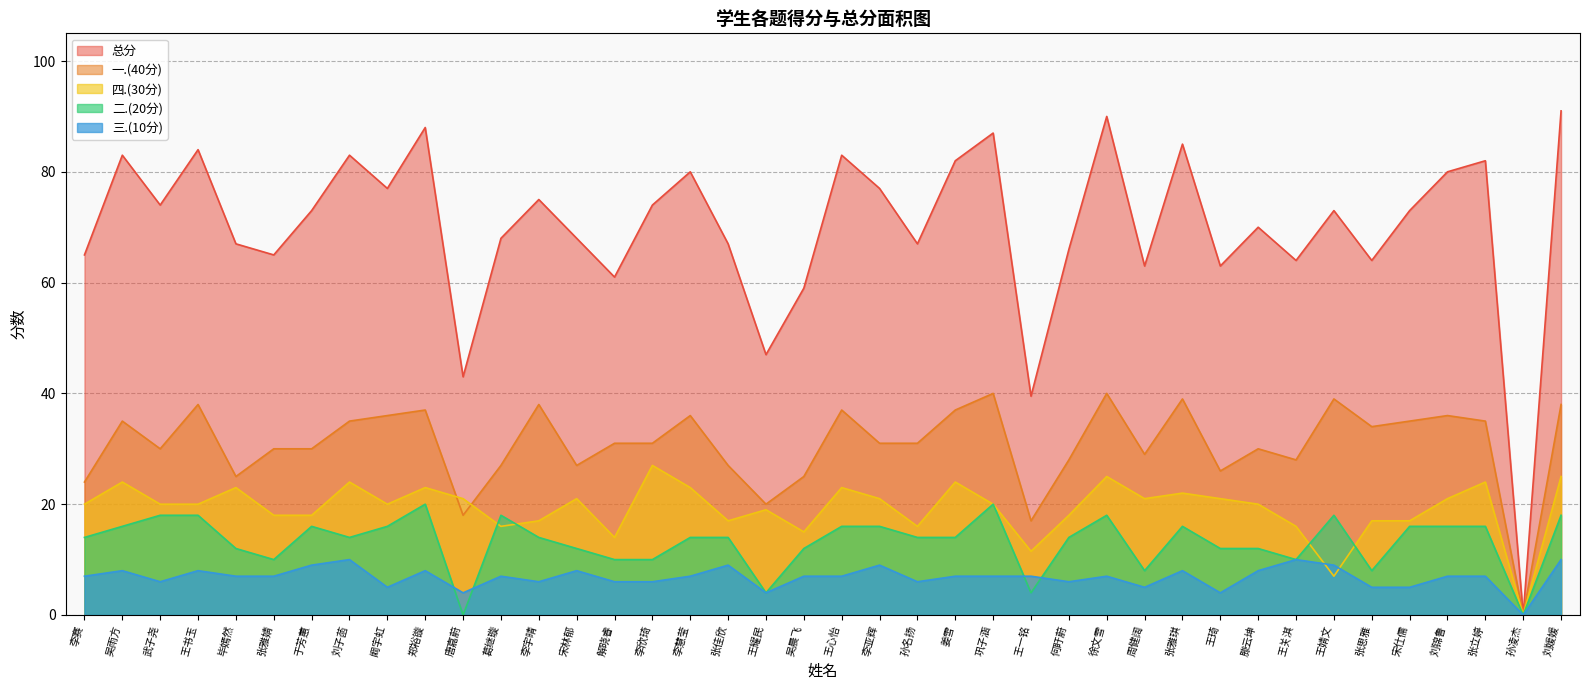

Which series has the largest total across all categories?

总分